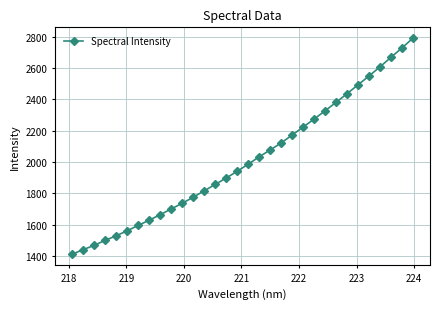

How many categories are shown in the chart?

32